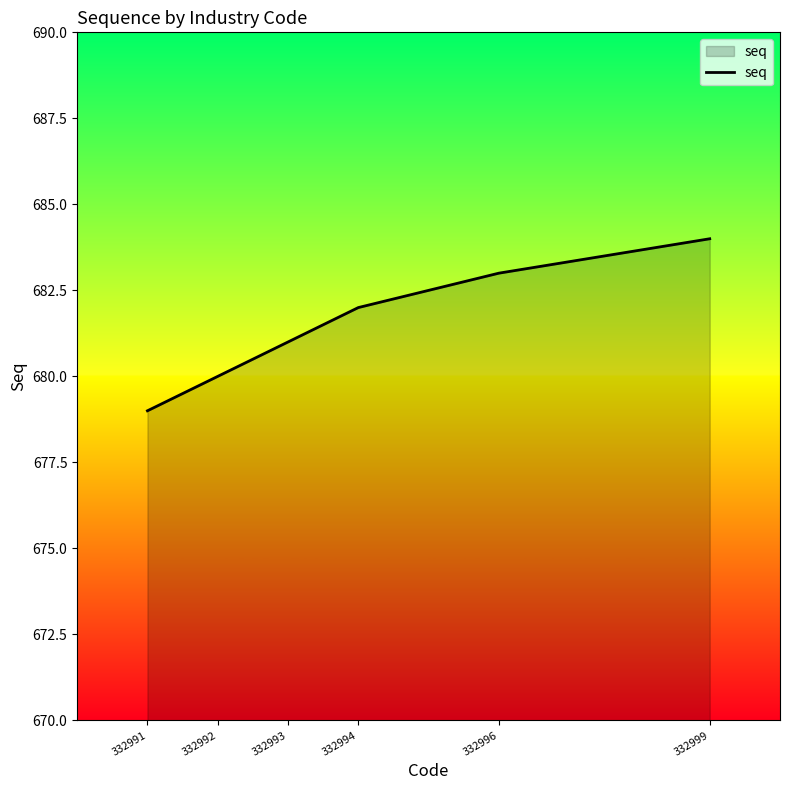

Reading left to right, list all the values displayed in this chart.

679	680	681	682	683	684